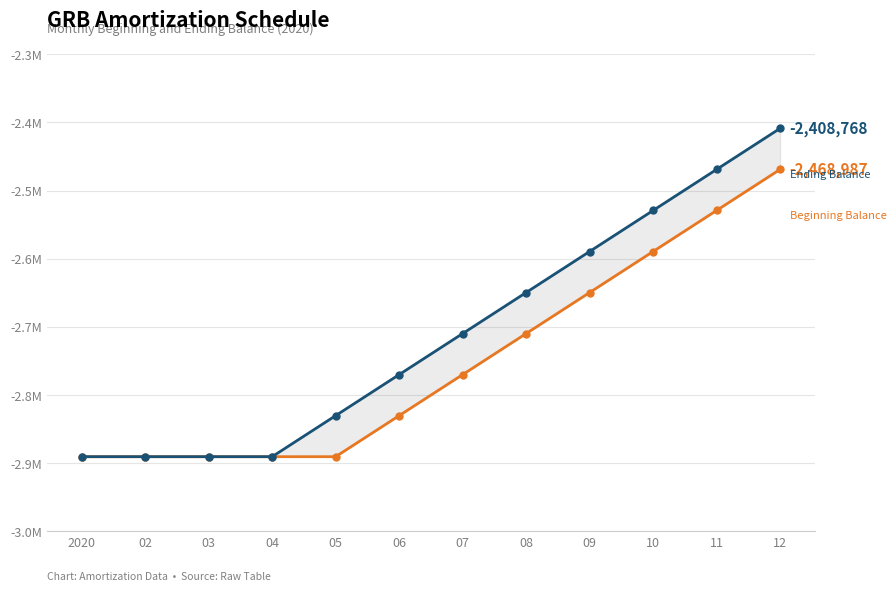

What is the sum of all Beginning Balance values?

-33000120.6